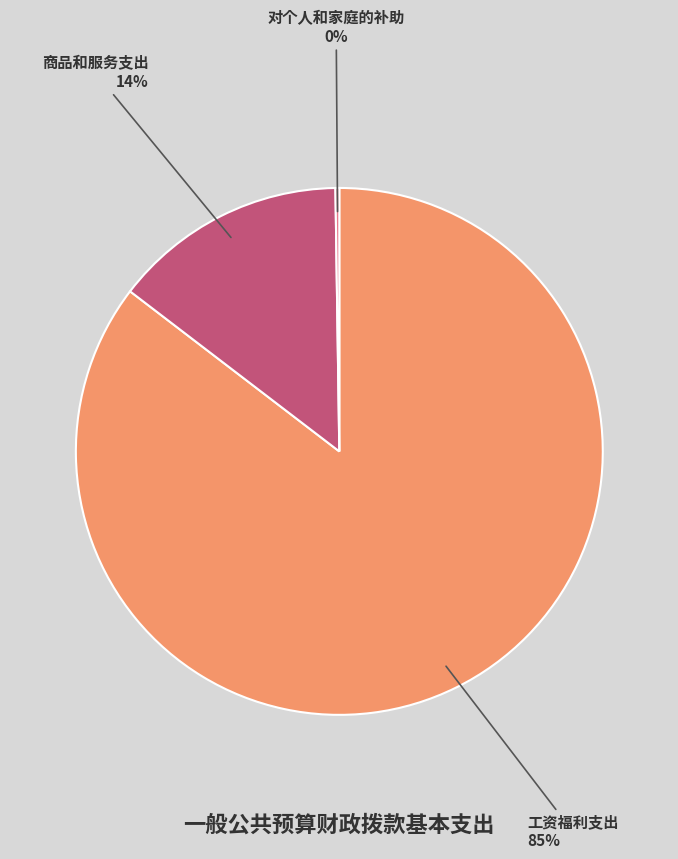

To the nearest percent, what is the average slice percentage?

33%